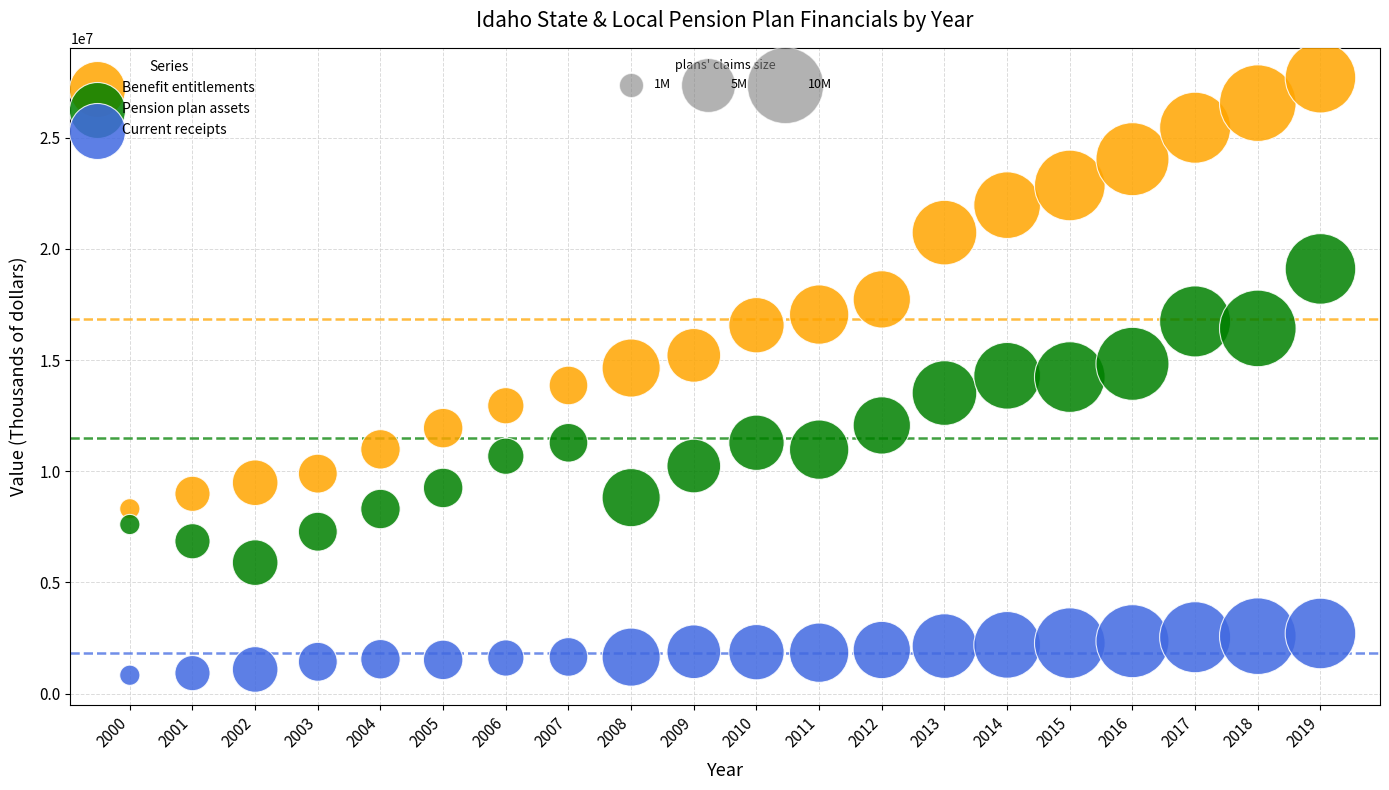

Across all data points, what is the range of Y values (max minus min)?

26872934